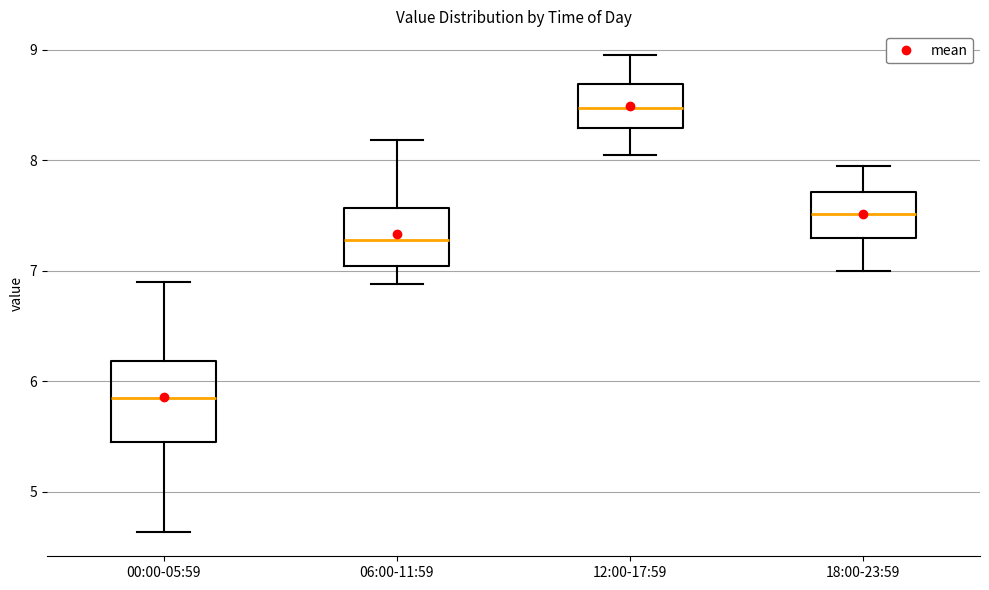

Reading left to right, transcribe this box plot: for each box, give where its median line is, the range the box spans, and where its two whiskers end, as read against the y-axis. The values are not printed on the chart, so give them approximately, as read against the axis.

00:00-05:59: median 5.9, box 5.4 to 6.2, whiskers 4.6 to 6.9
06:00-11:59: median 7.3, box 7.0 to 7.6, whiskers 6.9 to 8.2
12:00-17:59: median 8.5, box 8.3 to 8.7, whiskers 8.1 to 9.0
18:00-23:59: median 7.5, box 7.3 to 7.7, whiskers 7.0 to 8.0